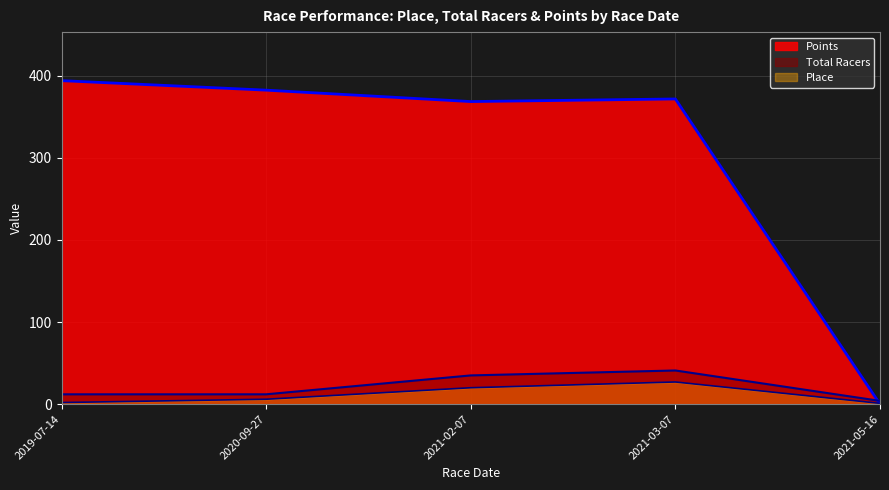

What is the average value of the Total Racers series?

20.8